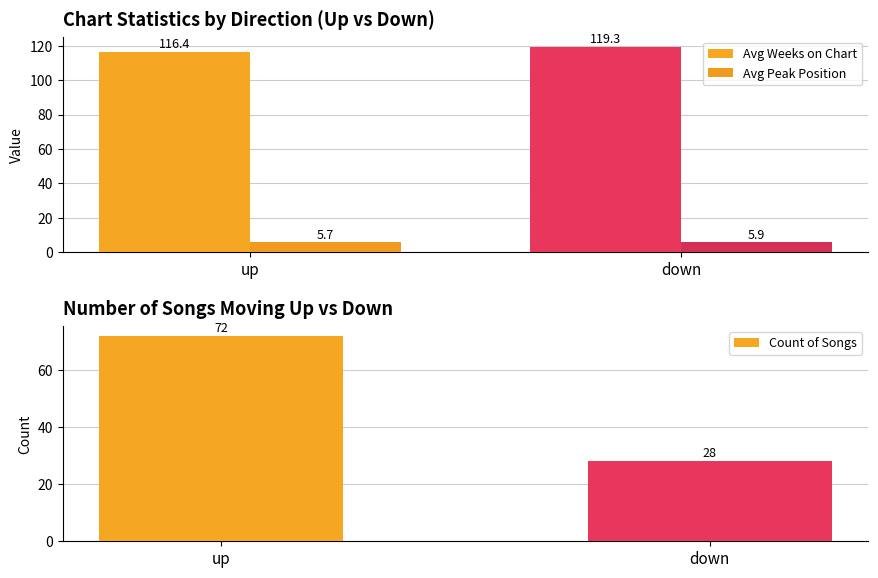

What is the difference between the maximum and minimum values in the Avg Weeks on Chart series?

2.9